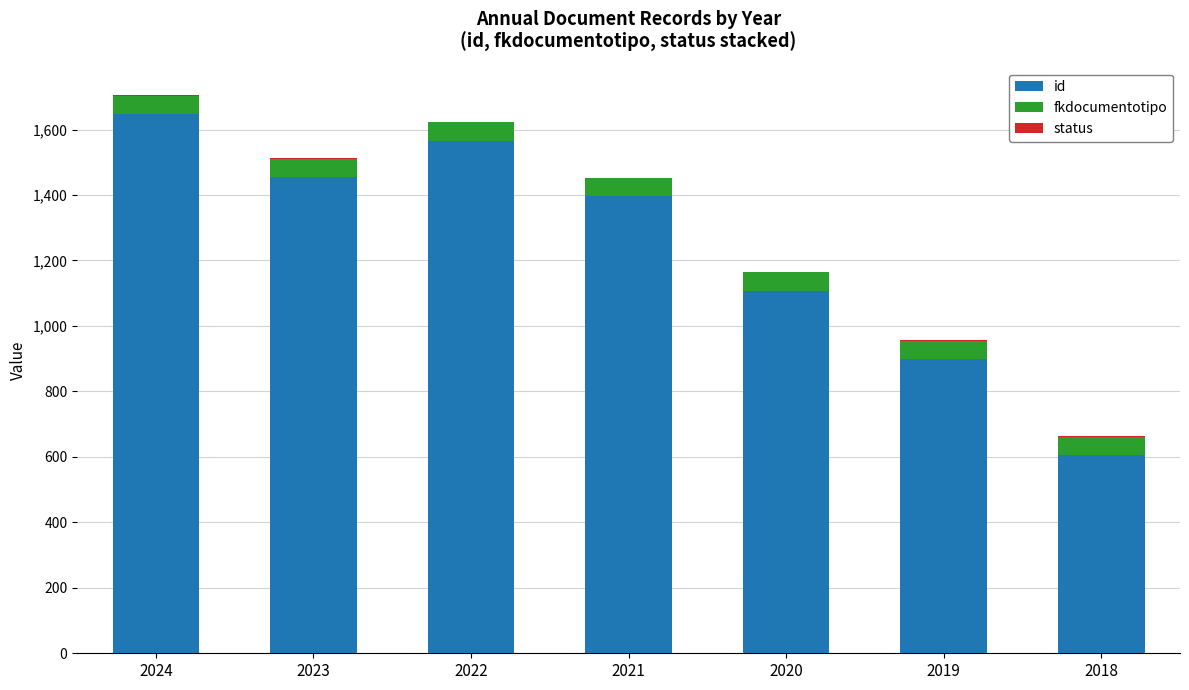

The id series shows 899 at 2019. True or false?

True